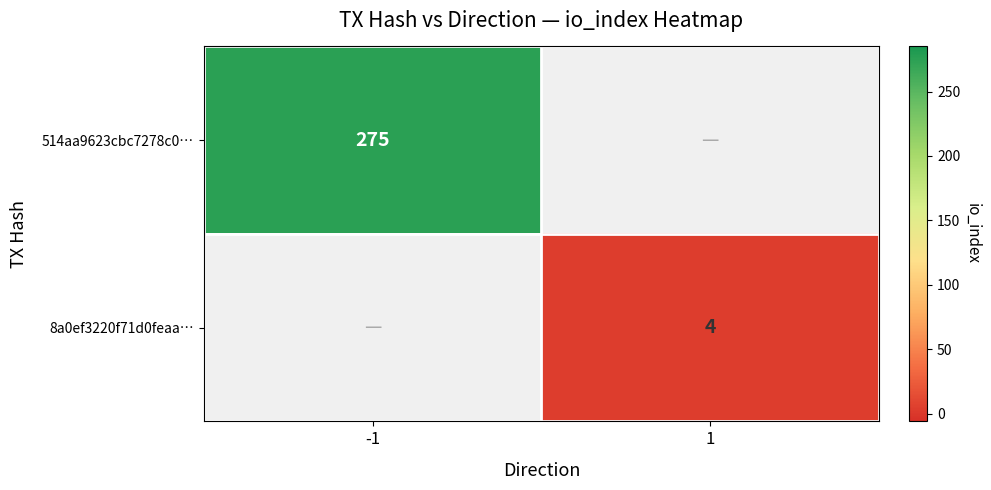

At how many categories does at least one series exceed 227?

1